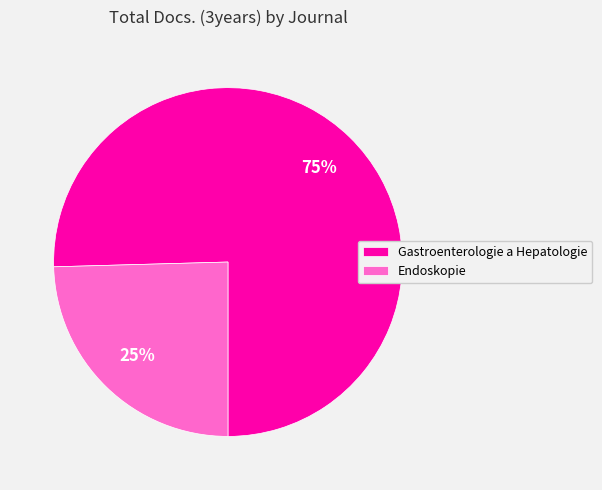

Count the number of slices in the pie.

2